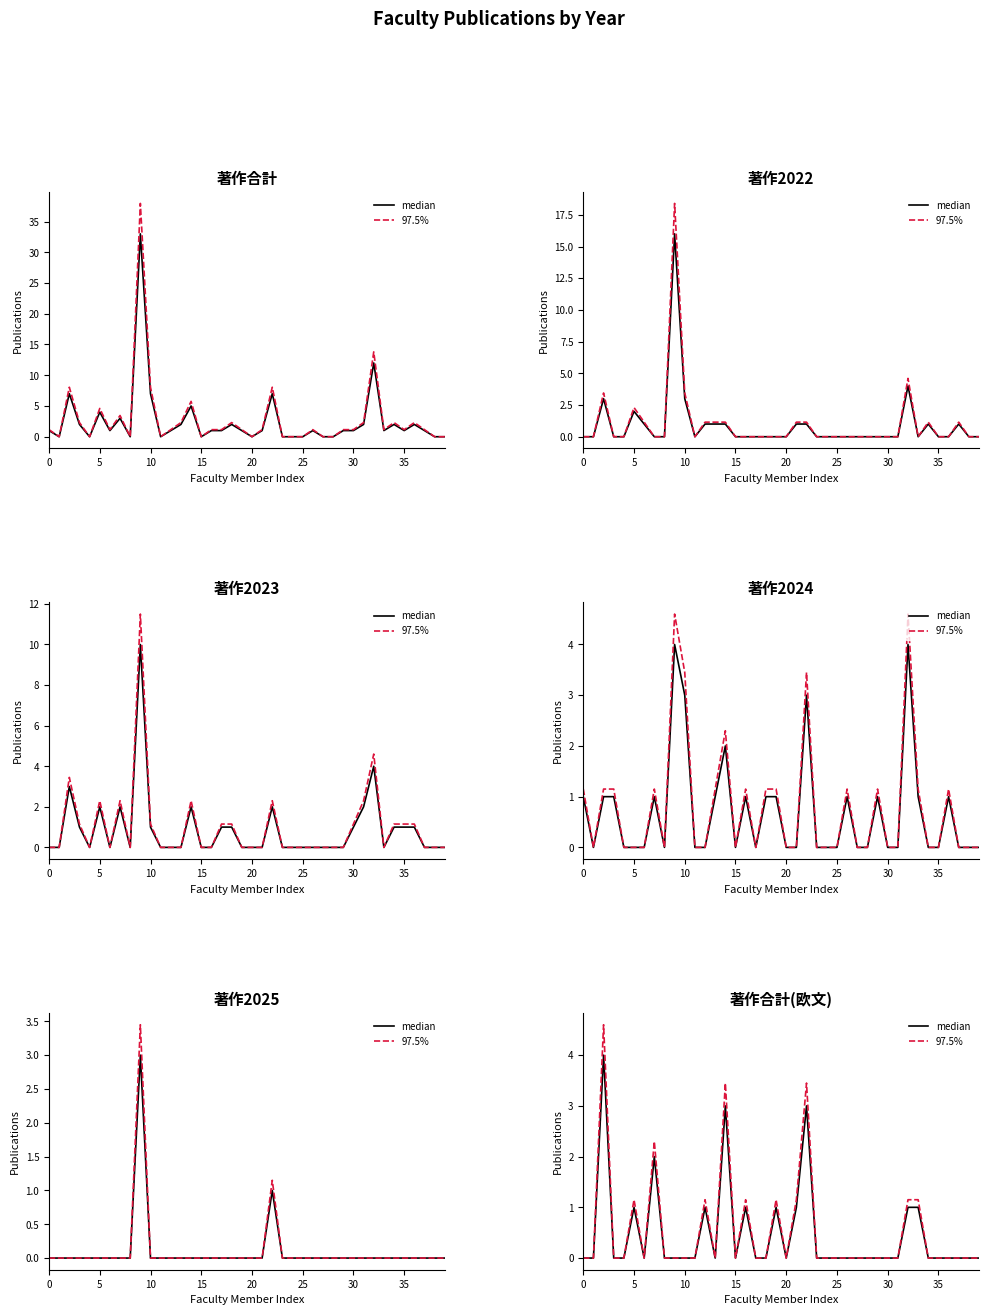

The median series shows 0.0 at 35. True or false?

True